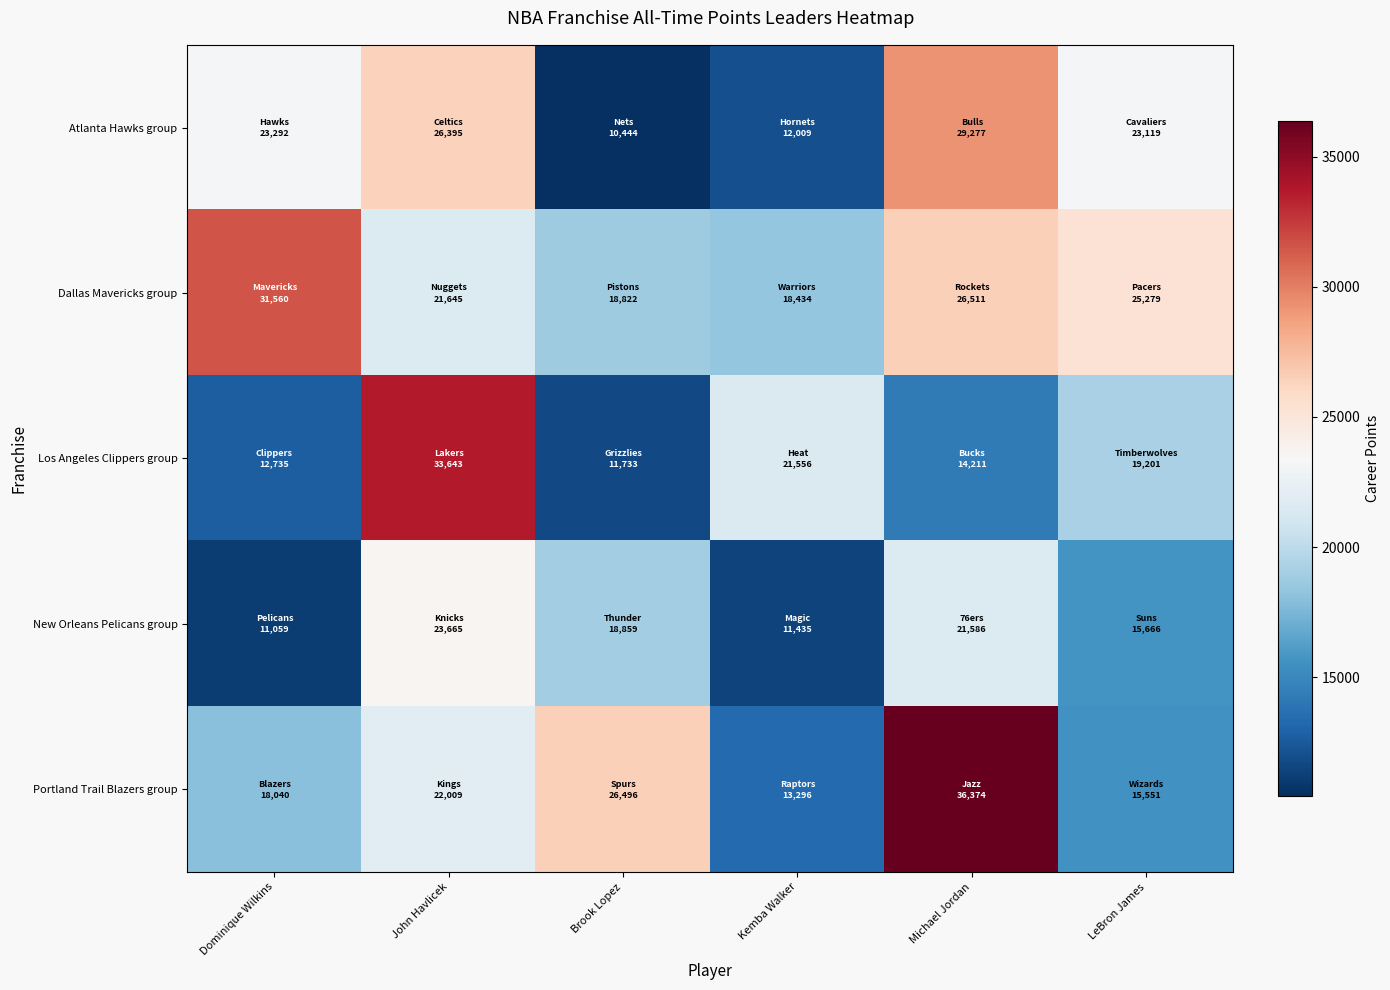

How many categories are shown in the chart?

6